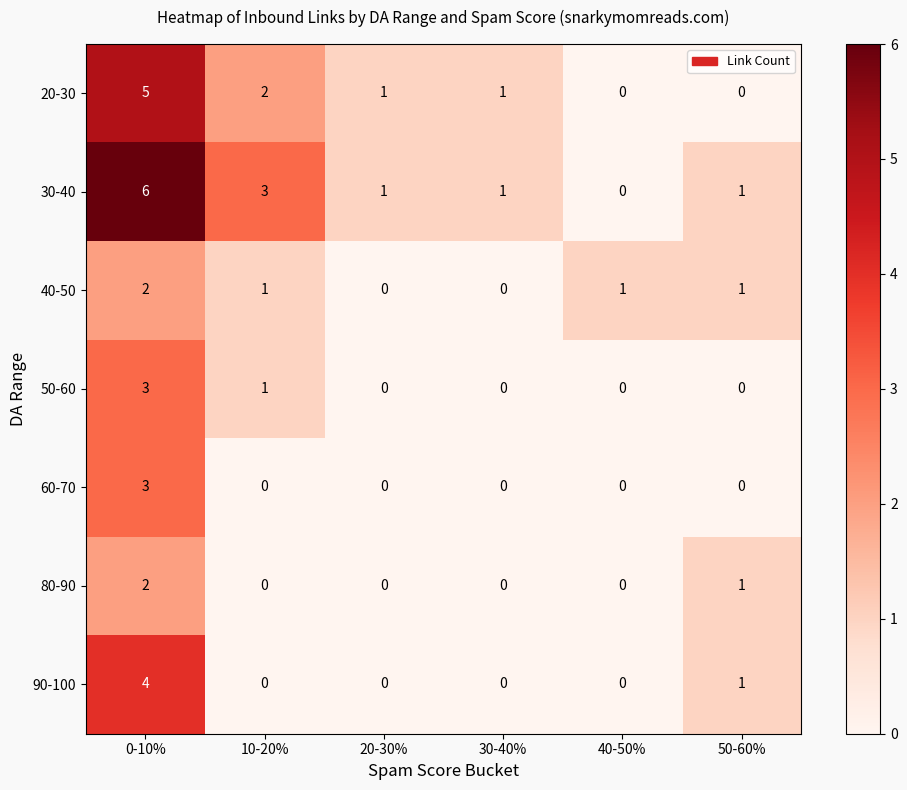

At which label is 90-100 closest to 2?

50-60%